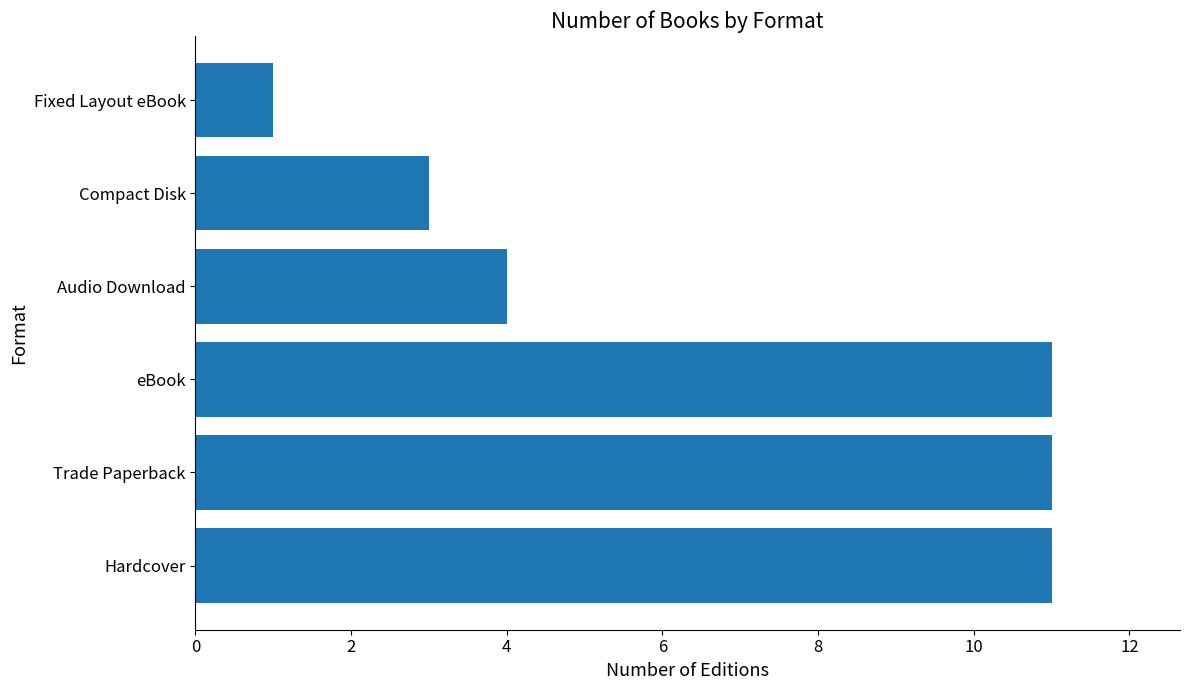

At which label is the value closest to 6?

Audio Download